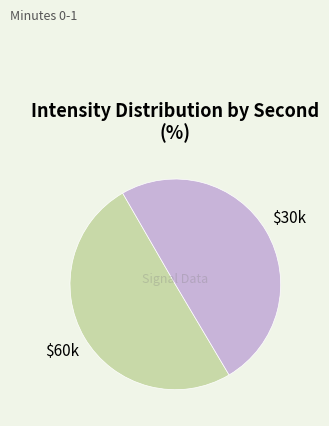

Is there any slice that represents more than half of the pie?

No